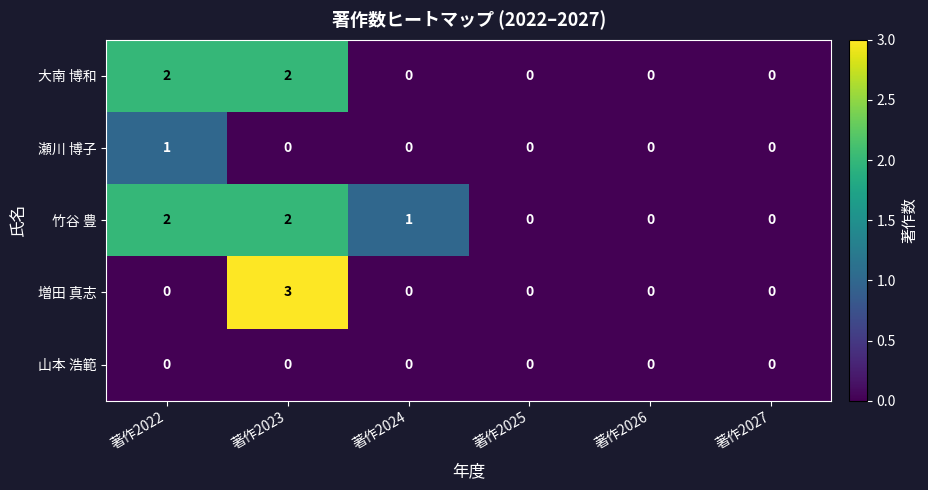

Rank the series by their average value, from highest to lowest.

竹谷 豊, 大南 博和, 増田 真志, 瀬川 博子, 山本 浩範